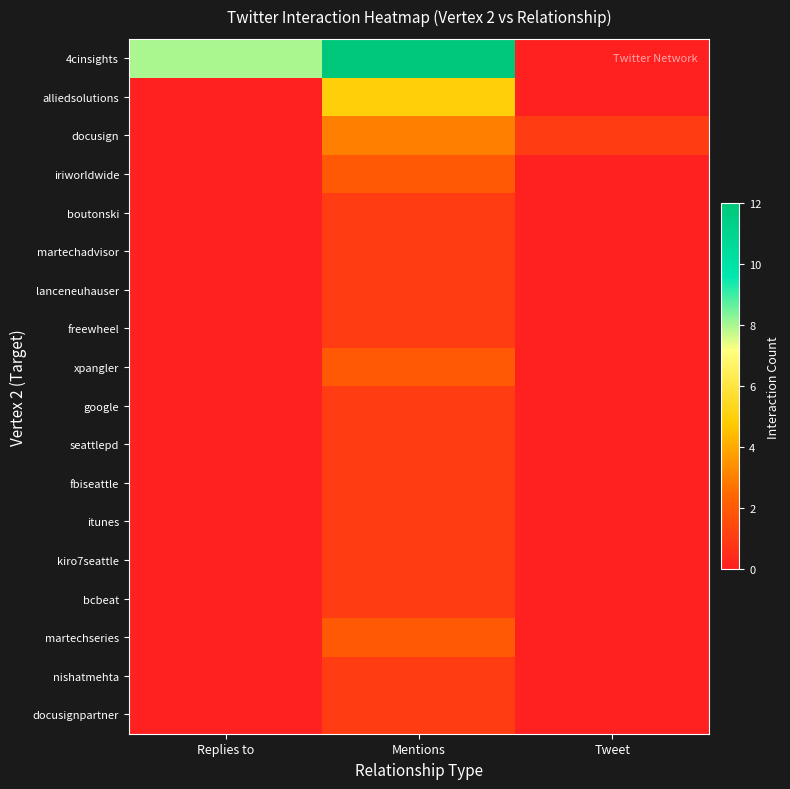

What is the spread (max minus min) of values at Replies to?

8